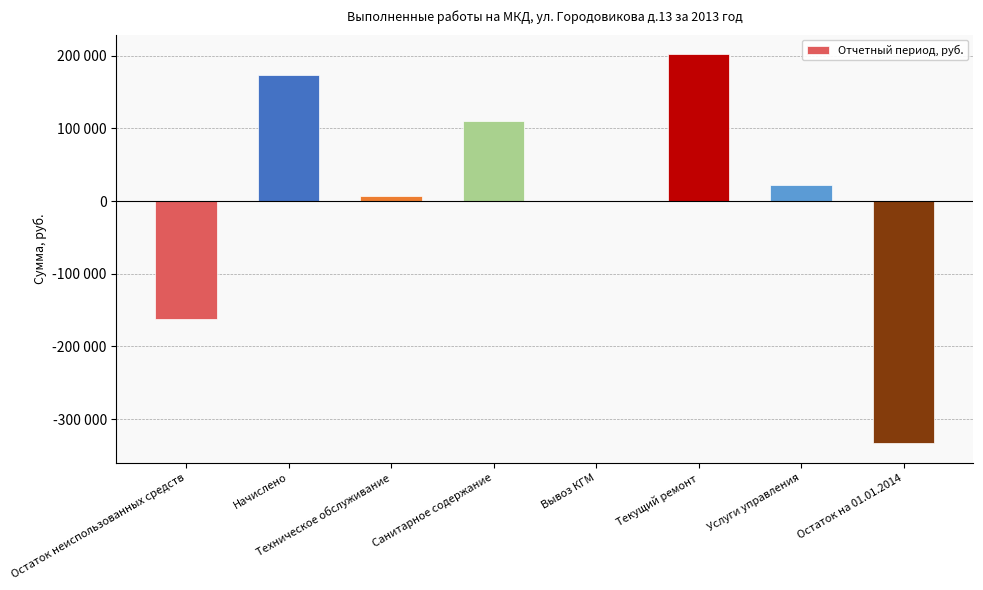

Reading left to right, what are all the values shown in this chart?

-161890.5	173203.6	7368.4	109478.2	510.4	202270.0	22516.5	-333338.1